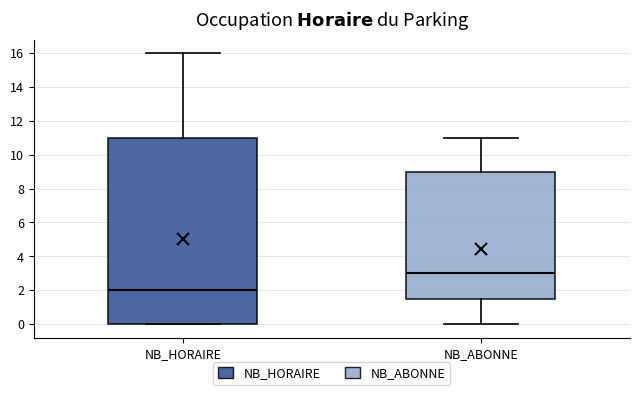

Reading left to right, read every box against the y-axis: the position of its median line, the range the box covers, and the ends of its whiskers. The values are not printed on the chart, so give them approximately, as read against the axis.

NB_HORAIRE: median 2.0, box 0.0 to 11.0, whiskers 0.0 to 16.0
NB_ABONNE: median 3.0, box 1.6 to 9.0, whiskers 0.0 to 11.0